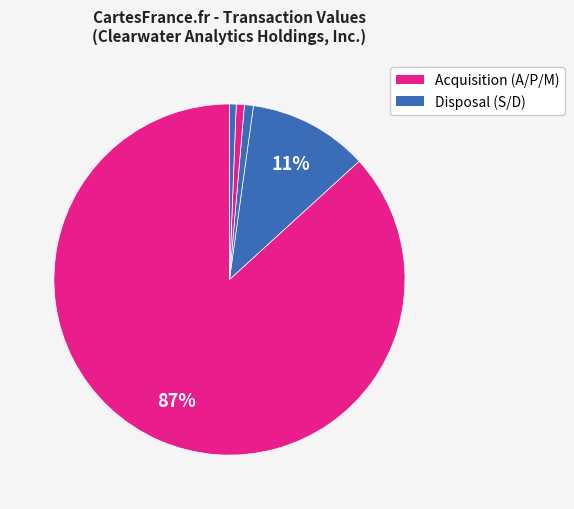

Count the number of slices in the pie.

5